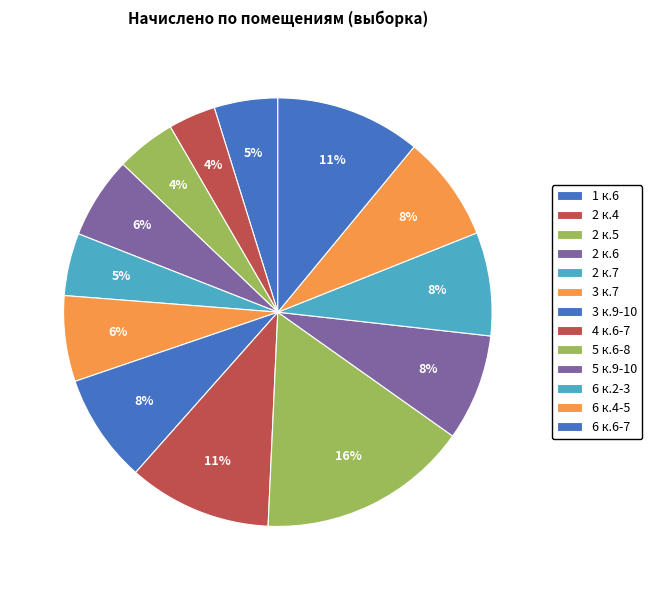

How many segments does this pie chart have?

13